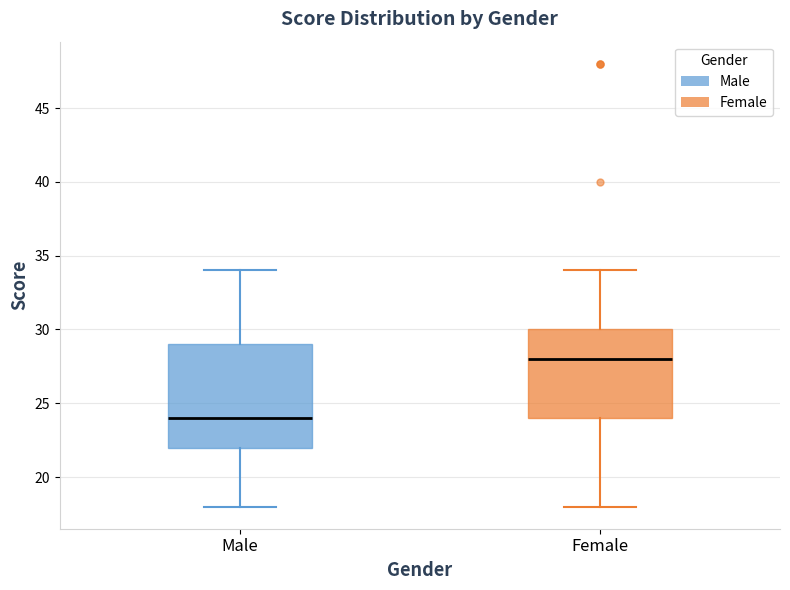

Comparing the boxes themselves (not the whiskers), which one is the tallest?

Male